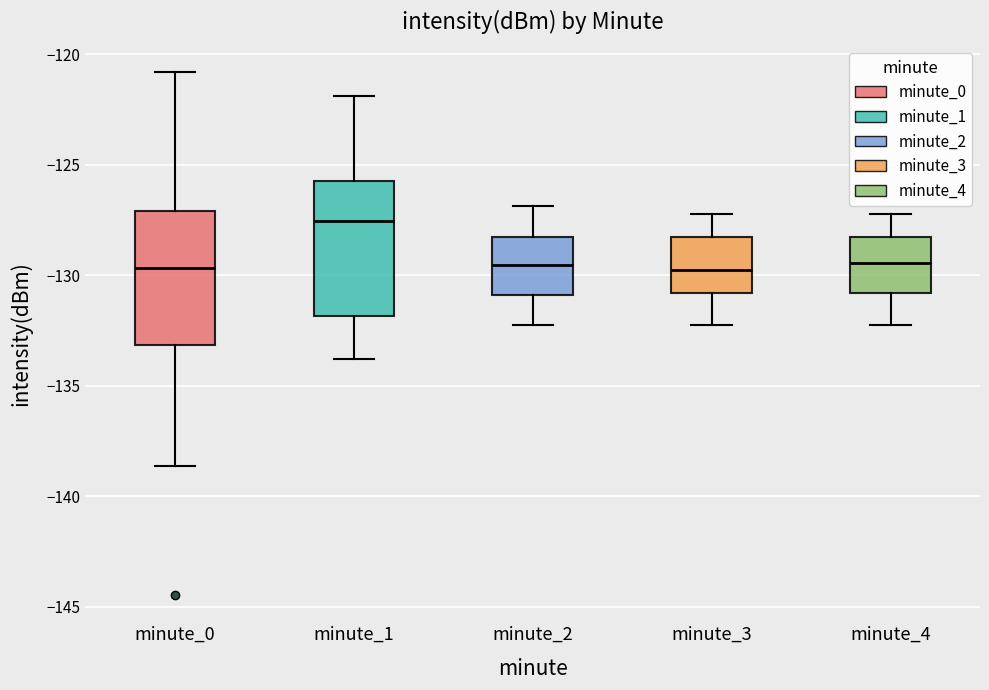

Reading left to right, transcribe this box plot: for each box, give where its median line is, the range the box spans, and where its two whiskers end, as read against the y-axis. The values are not printed on the chart, so give them approximately, as read against the axis.

minute_0: median -129.5, box -133.0 to -127.0, whiskers -138.5 to -121.0
minute_1: median -127.5, box -132.0 to -126.0, whiskers -134.0 to -122.0
minute_2: median -129.5, box -131.0 to -128.5, whiskers -132.0 to -127.0
minute_3: median -130.0, box -131.0 to -128.5, whiskers -132.0 to -127.0
minute_4: median -129.5, box -131.0 to -128.5, whiskers -132.0 to -127.0